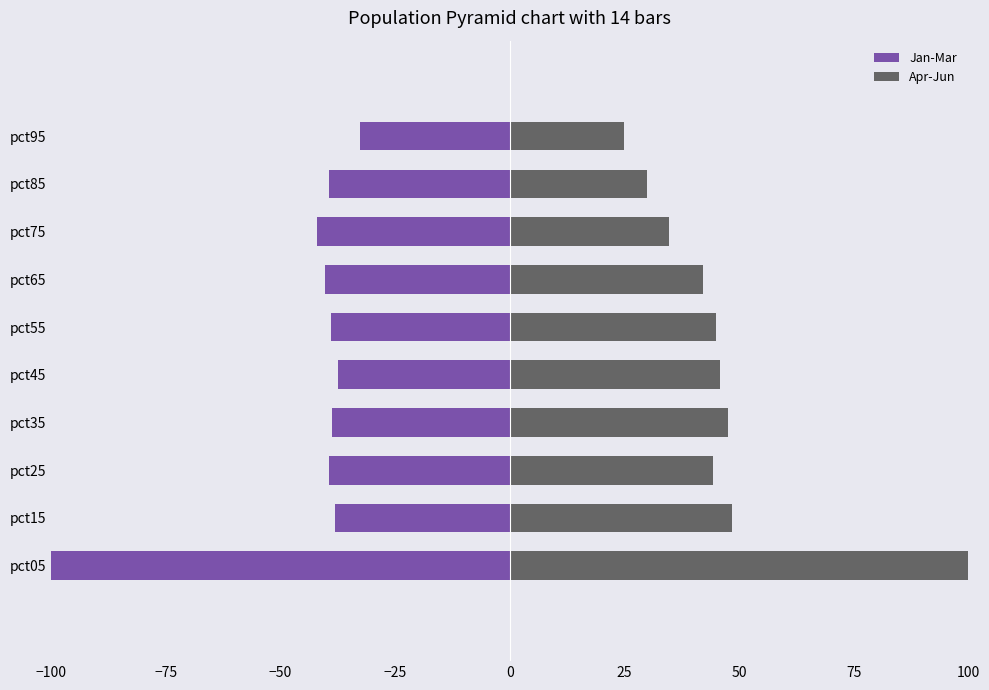

What is the difference between the maximum and minimum values in the Jan-Mar series?

68.1